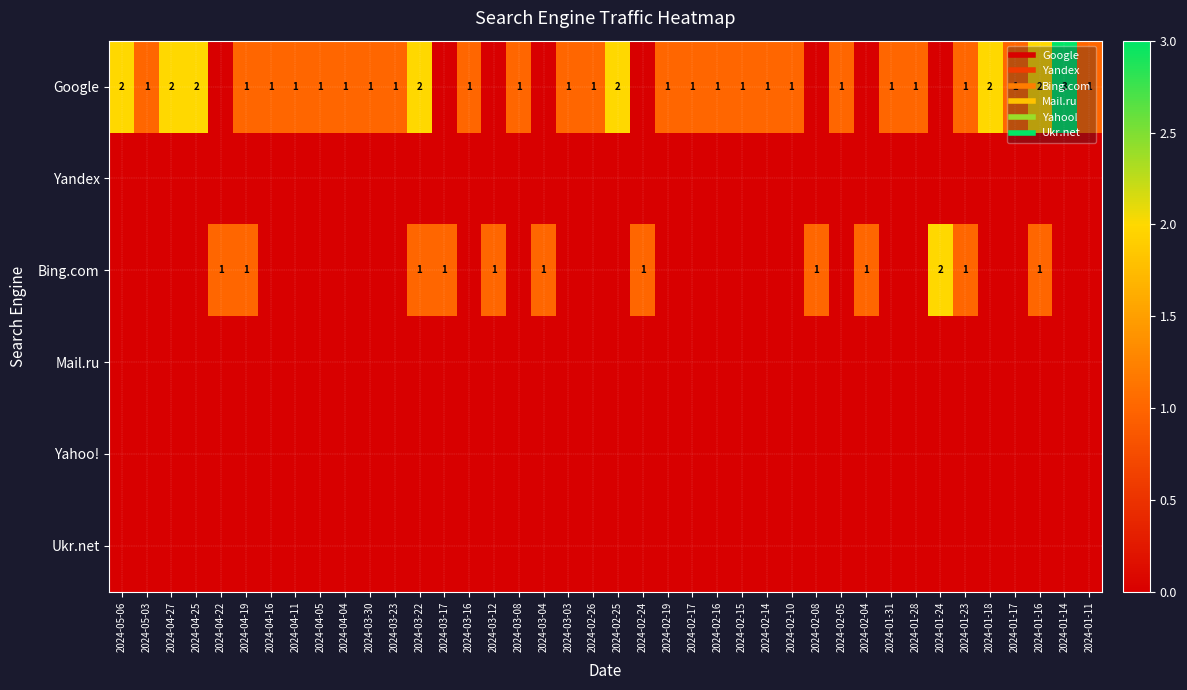

At 2024-05-06, list the series in order from smallest to largest.

Yandex, Bing.com, Mail.ru, Yahoo!, Ukr.net, Google